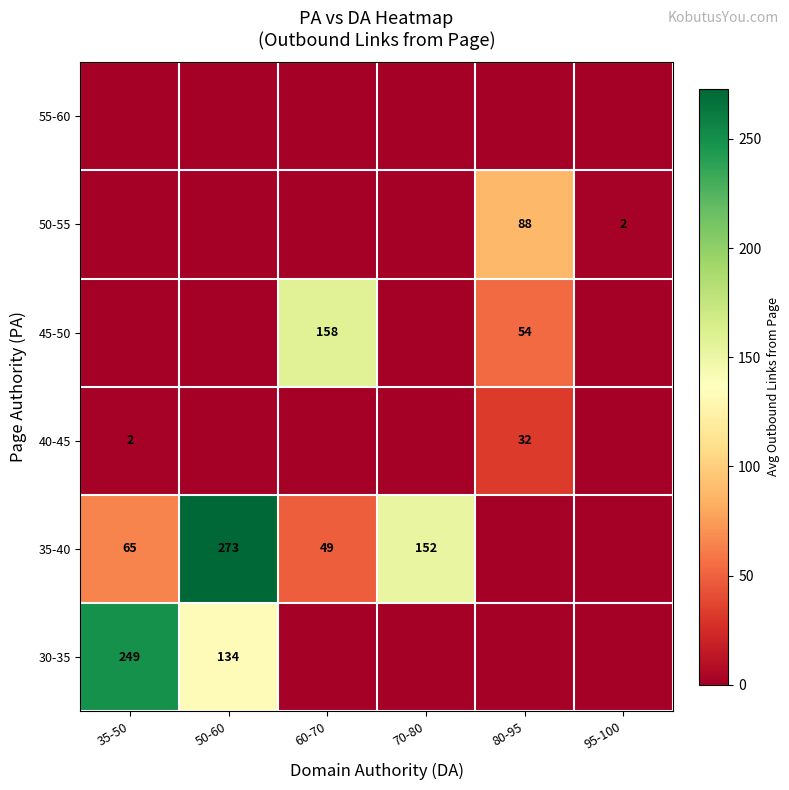

Is it true that 50-55 equals -54.0 at 35-50?

False